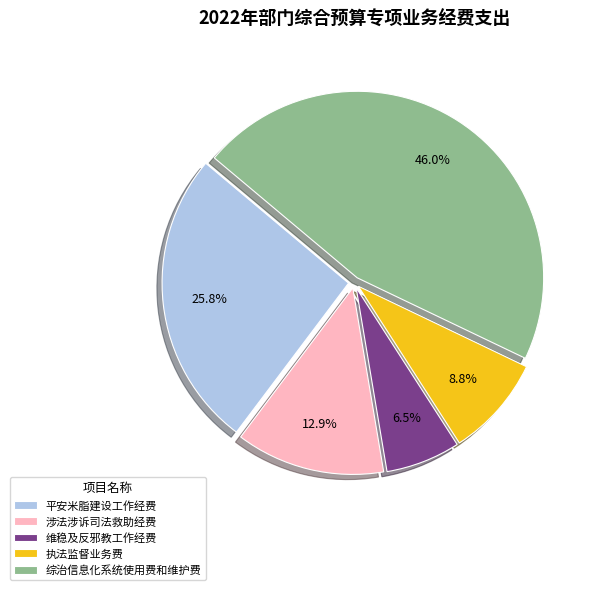

Do 平安米脂建设工作经费 and 综治信息化系统使用费和维护费 together represent more than half of the pie?

Yes